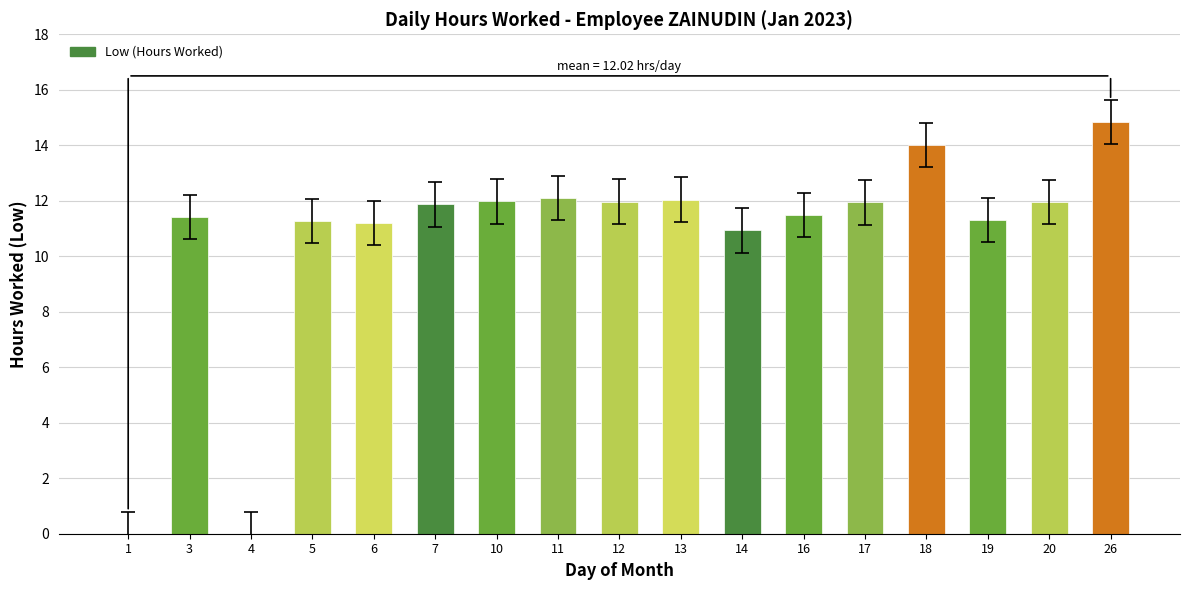

Rank the categories by value from lowest to highest.

1, 4, 14, 6, 5, 19, 3, 16, 7, 17, 20, 12, 10, 13, 11, 18, 26